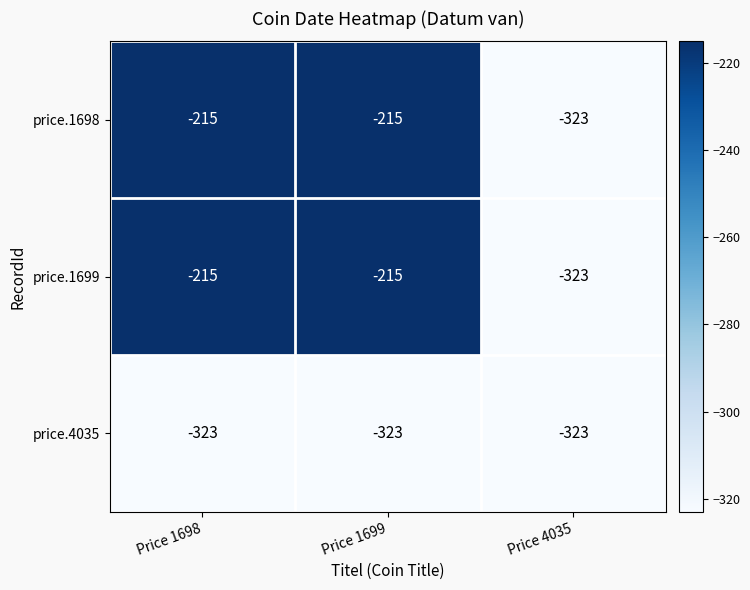

Reading right to left, transcribe all the data shown in this chart.

price.1698: Price 4035=-323	Price 1699=-215	Price 1698=-215
price.1699: Price 4035=-323	Price 1699=-215	Price 1698=-215
price.4035: Price 4035=-323	Price 1699=-323	Price 1698=-323